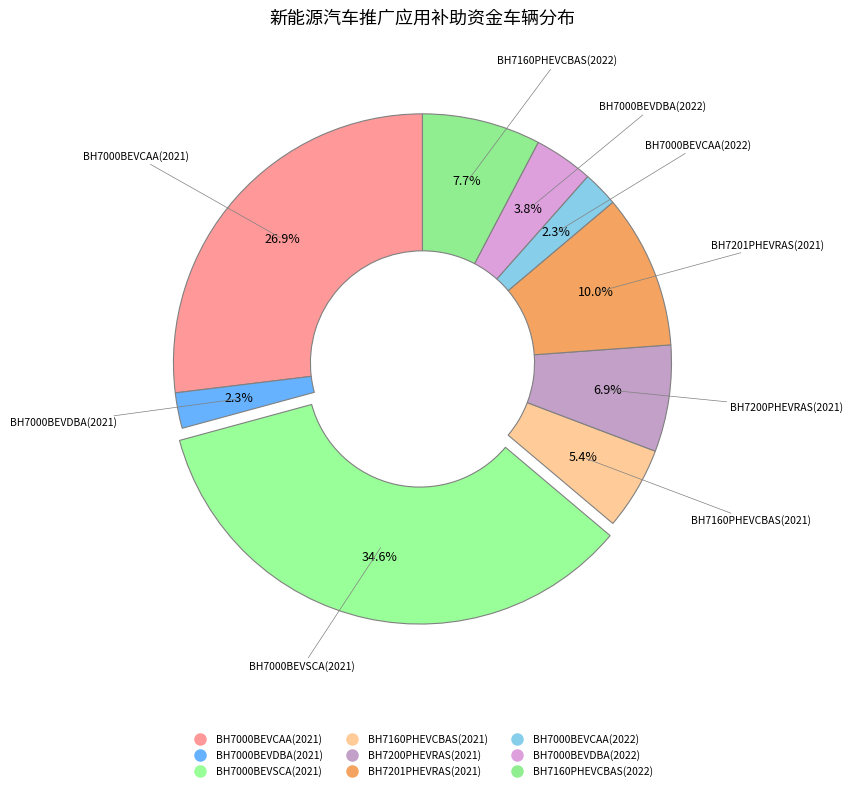

Is it true that BH7201PHEVRAS(2021) is 22% of the pie?

False